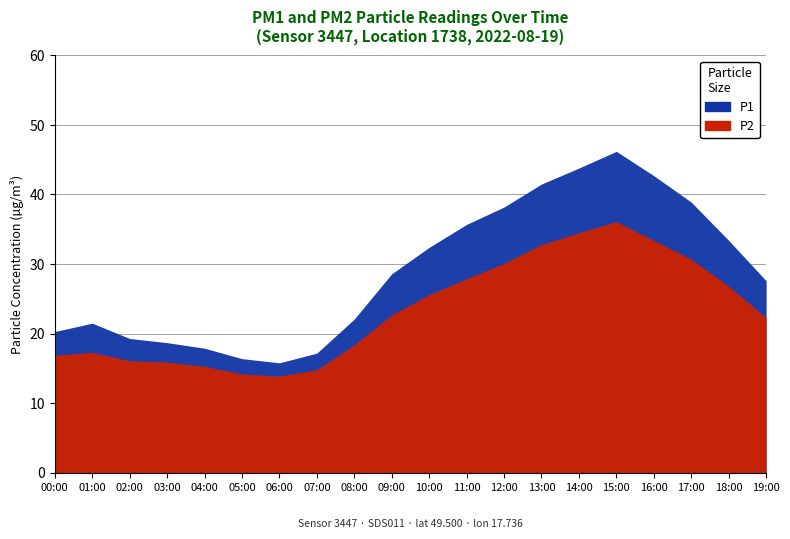

What is the highest value of the P2 series?

36.1